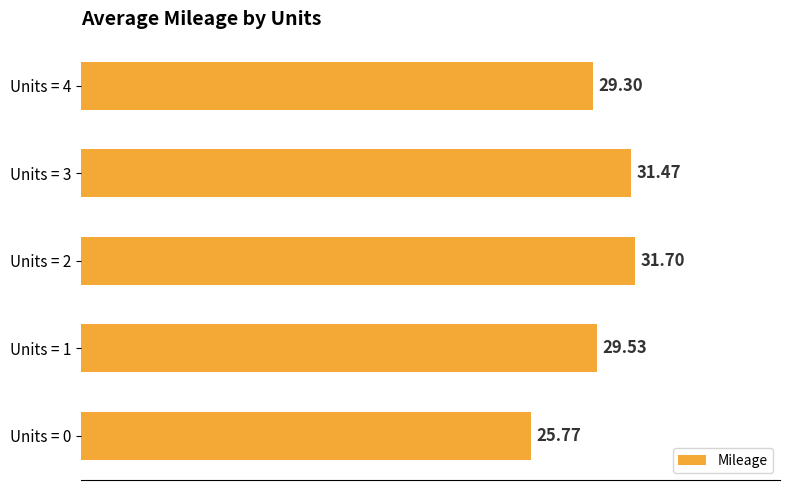

Rank the categories by value from highest to lowest.

Units = 2, Units = 3, Units = 1, Units = 4, Units = 0